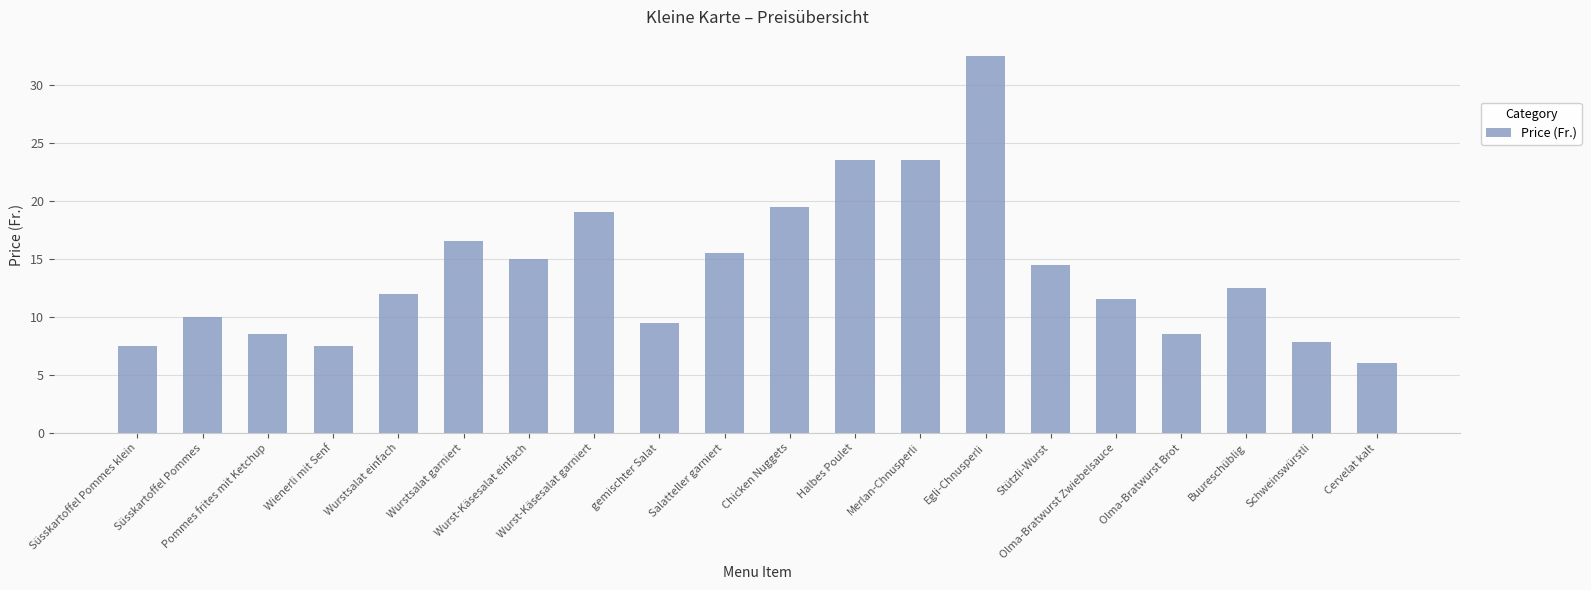

What is the sum of the values at Wurst-Käsesalat einfach and Wurst-Käsesalat garniert?

34.0